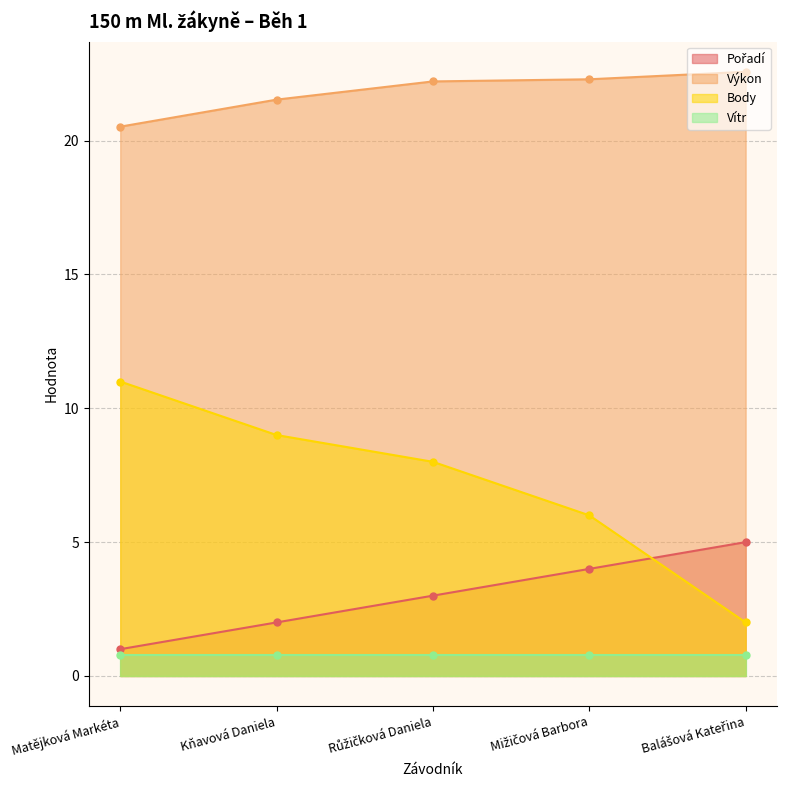

What is the label of the 1st point from the right?

Balášová Kateřina